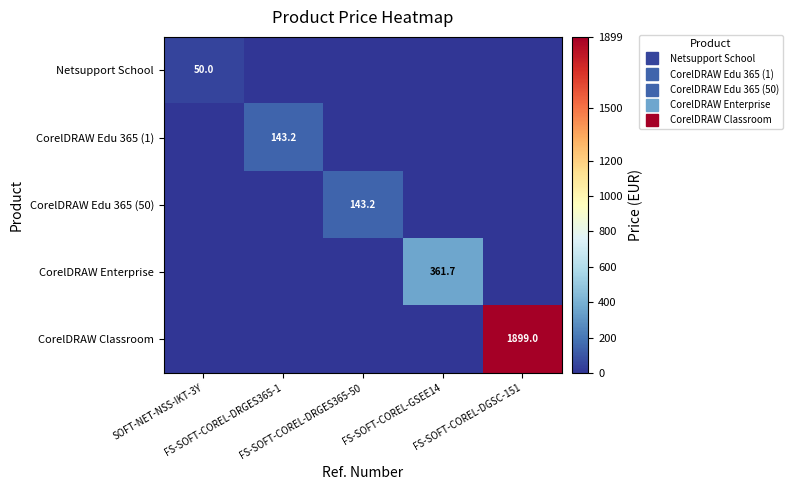

Rank the series at SOFT-NET-NSS-IKT-3Y from highest to lowest value.

Netsupport School, CorelDRAW Edu 365 (1), CorelDRAW Edu 365 (50), CorelDRAW Enterprise, CorelDRAW Classroom